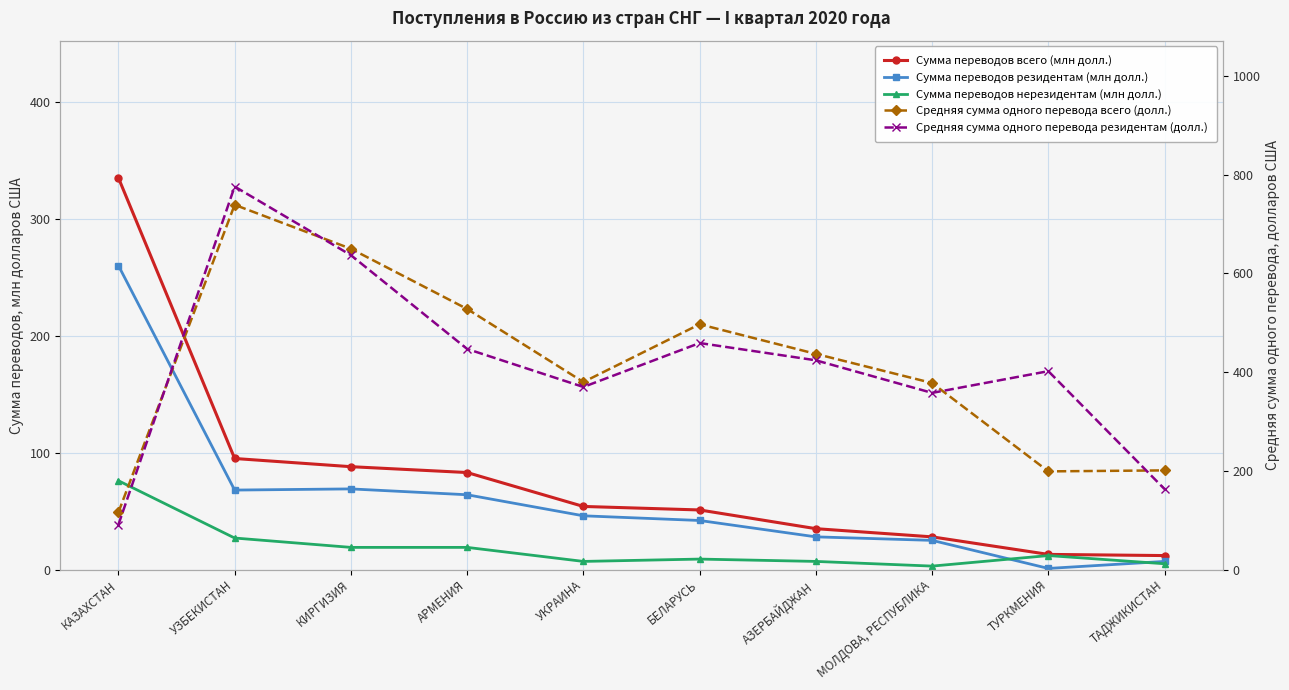

What is the label of the 3rd point from the left?

КИРГИЗИЯ